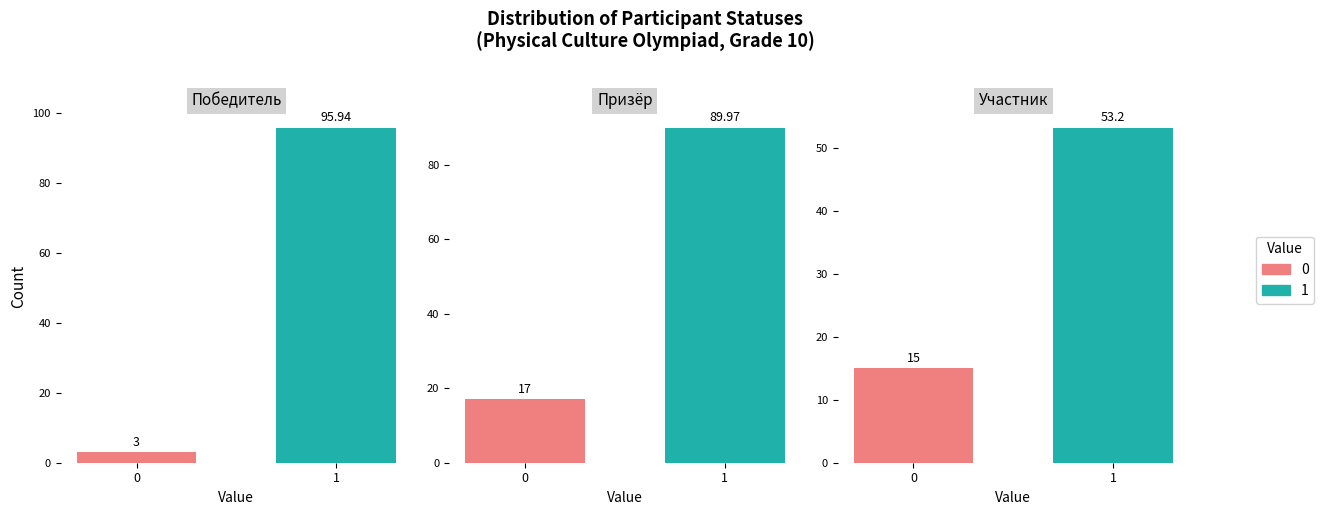

Reading left to right, what are all the values shown in this chart?

Победитель: 3.0	95.9
Призёр: 17.0	90.0
Участник: 15.0	53.2